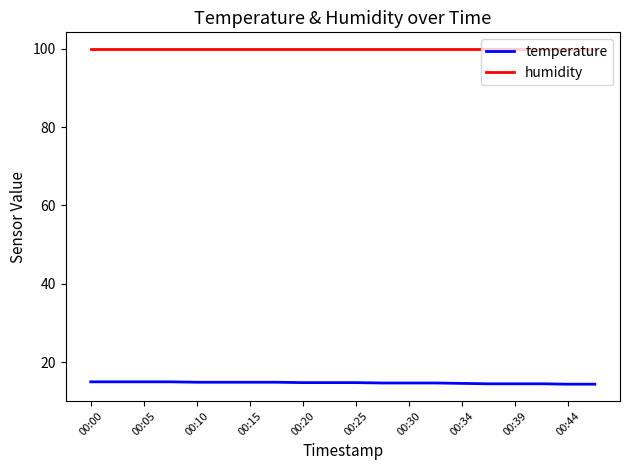

Which series has the widest spread of values?

temperature